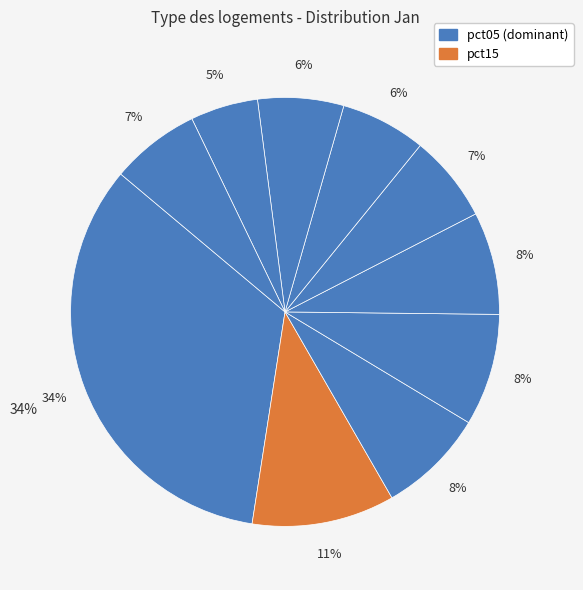

To the nearest percent, what is the combined percentage of pct25 and pct05?

42%